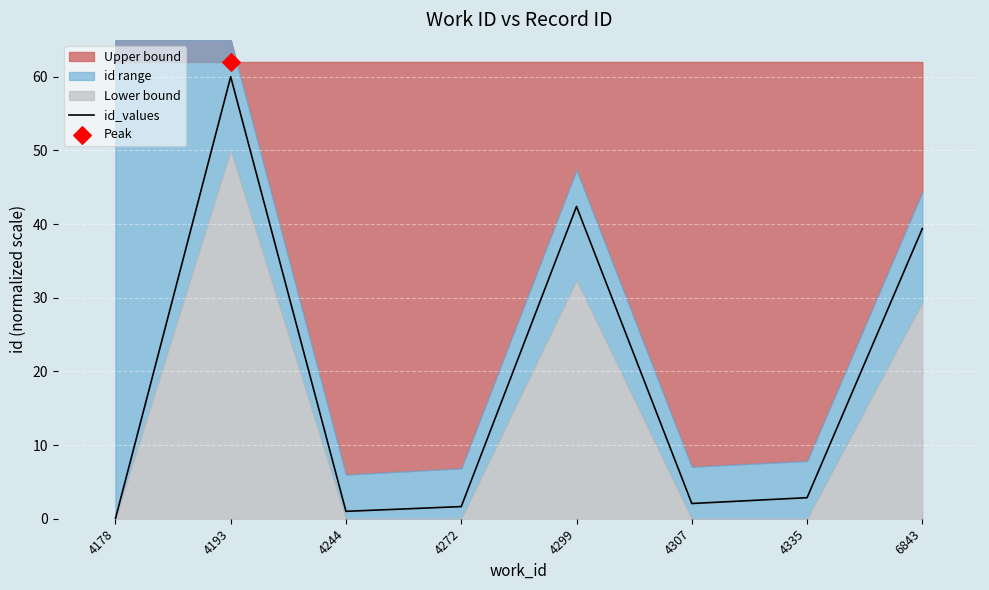

Between 4193 and 4299, which is larger?

4193